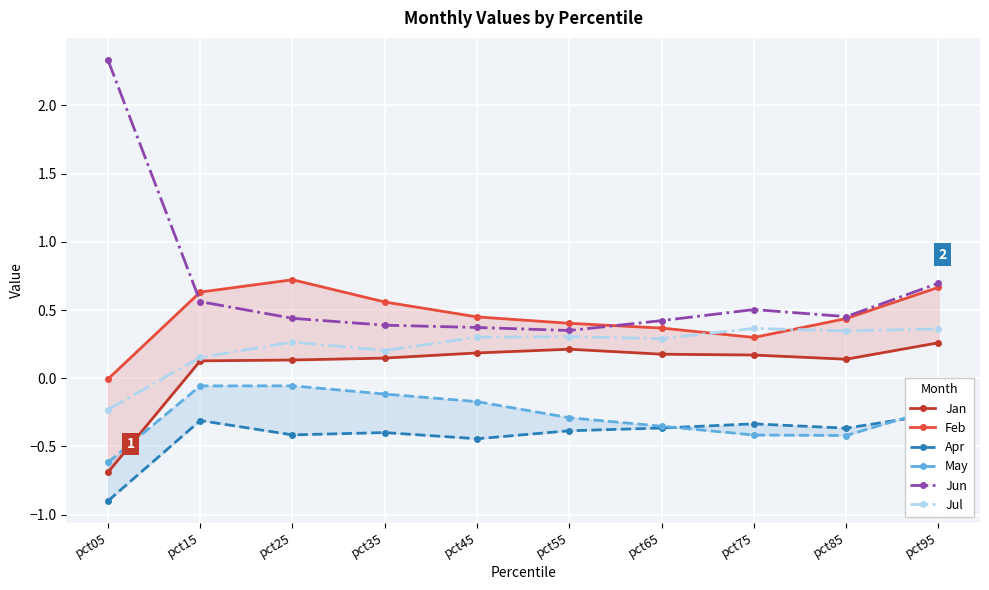

Rank the categories by Jan value from lowest to highest.

pct05, pct15, pct25, pct85, pct35, pct75, pct65, pct45, pct55, pct95